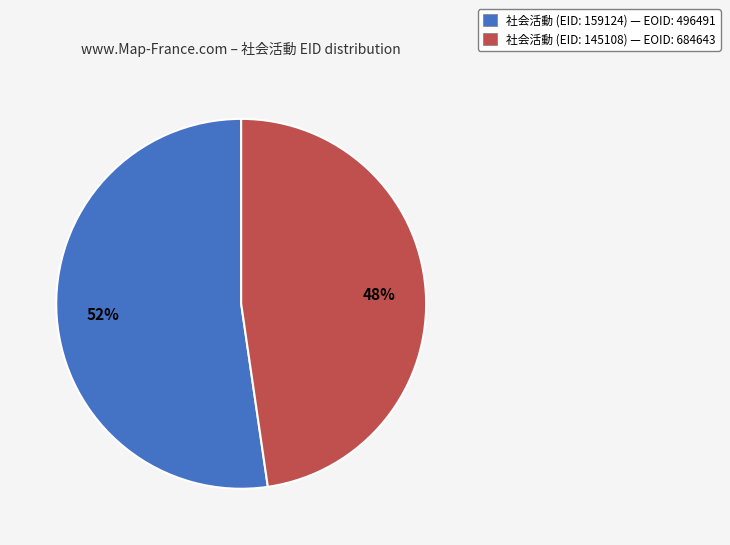

How many segments does this pie chart have?

2